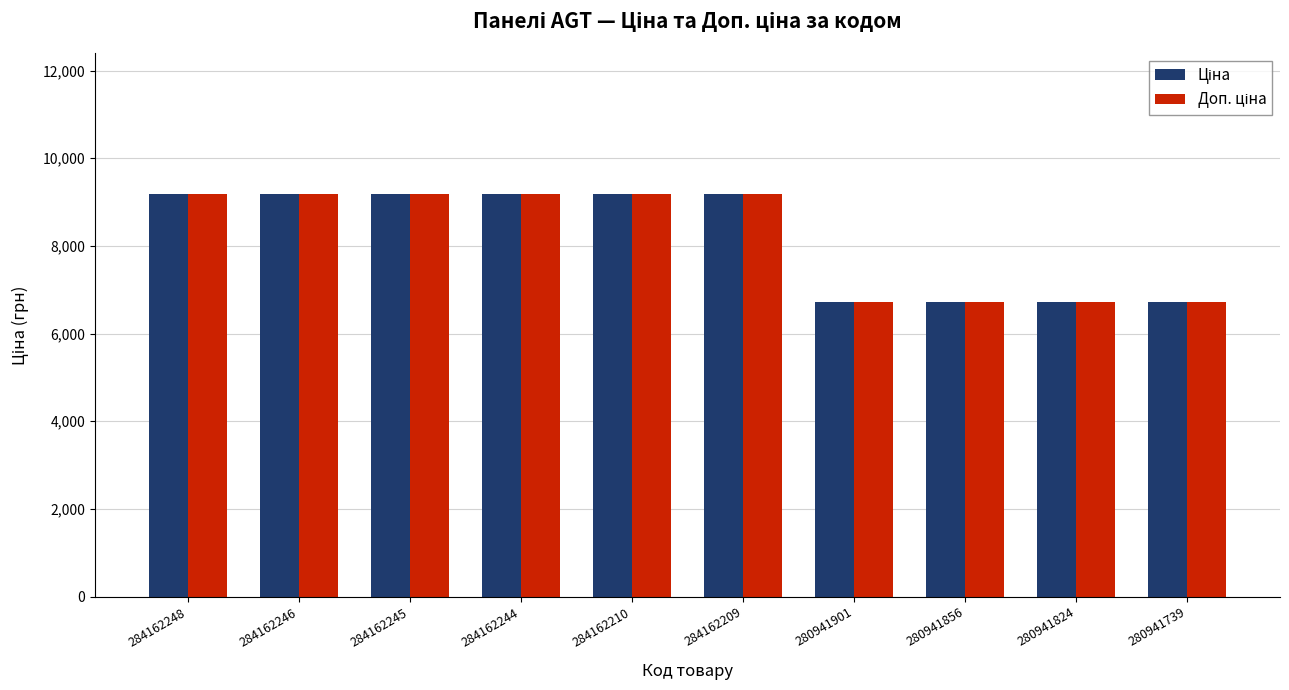

What is the total value across all series at 280941739?

13420.4